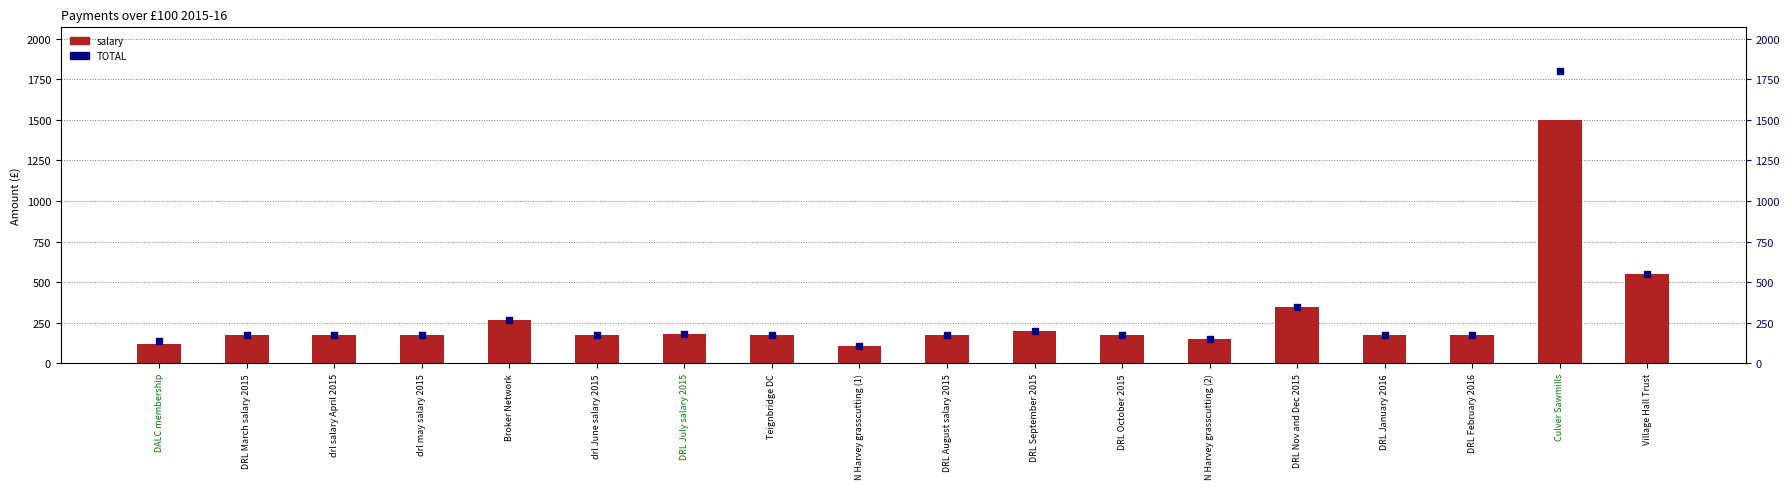

Which series has the largest total across all categories?

TOTAL